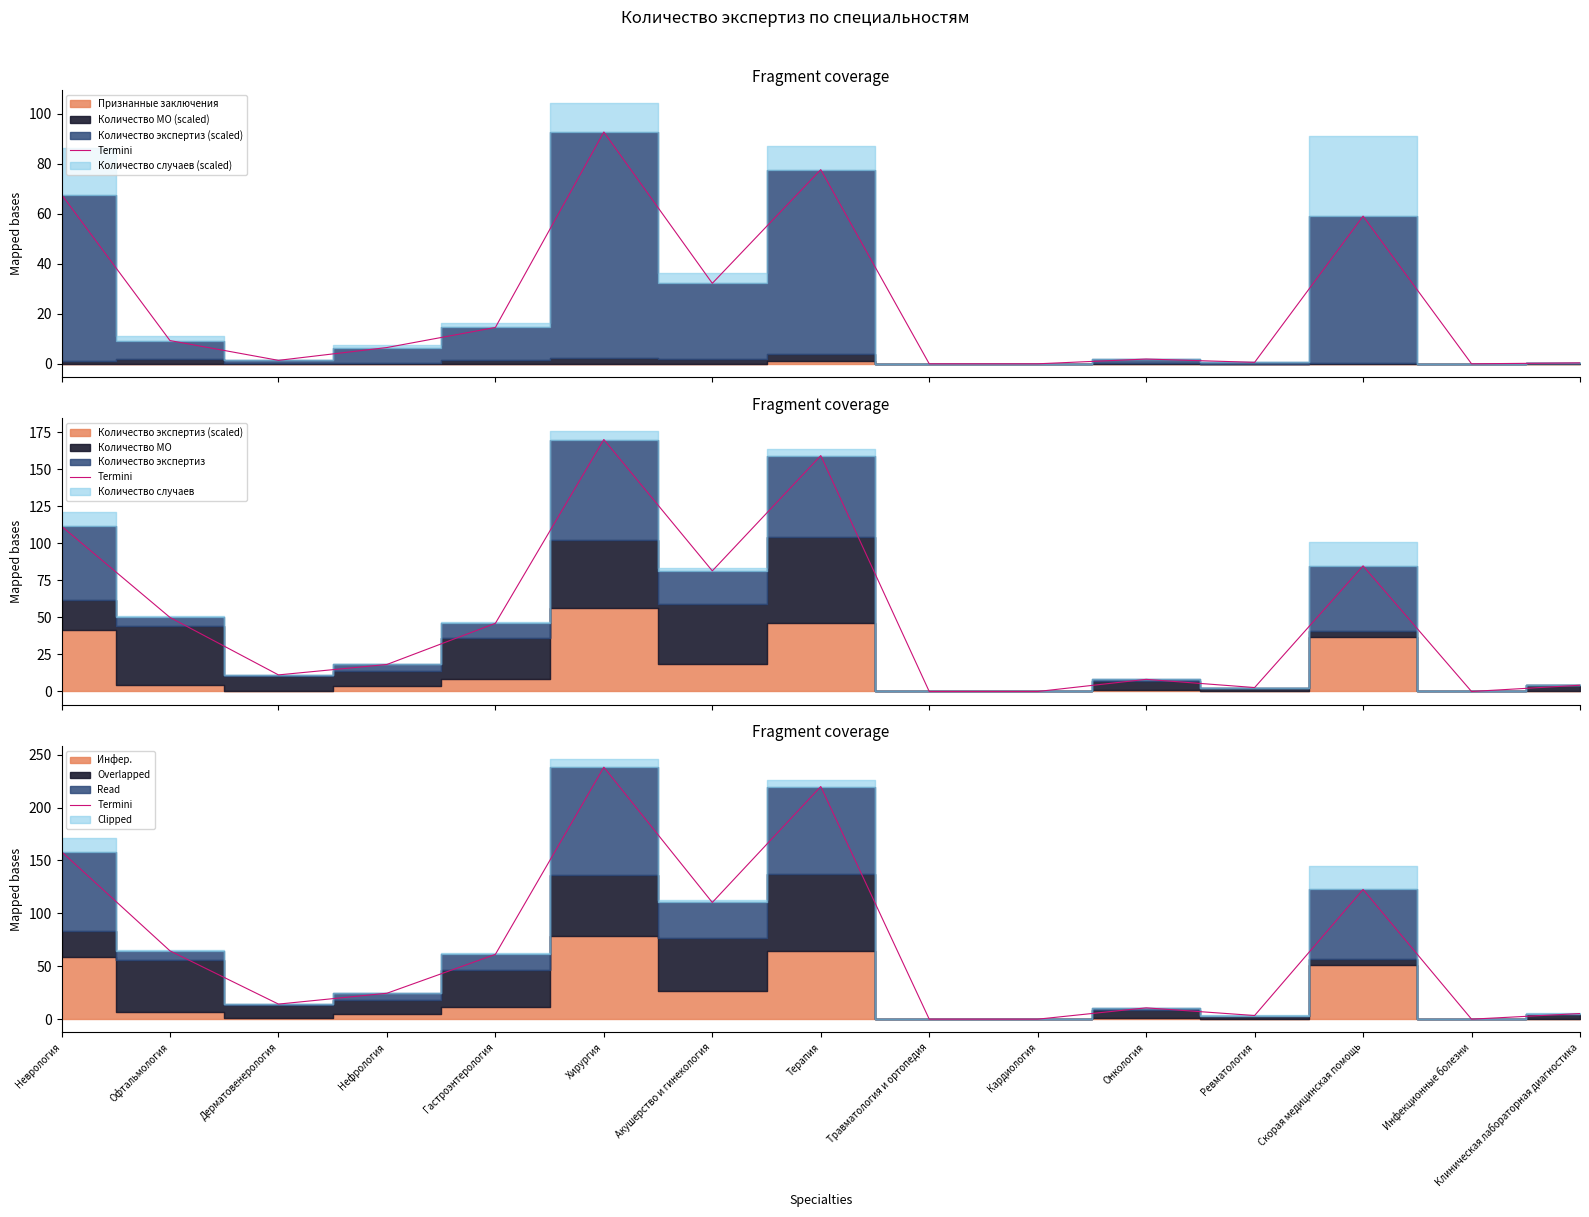

Does the chart display data point markers on the line(s)?

No